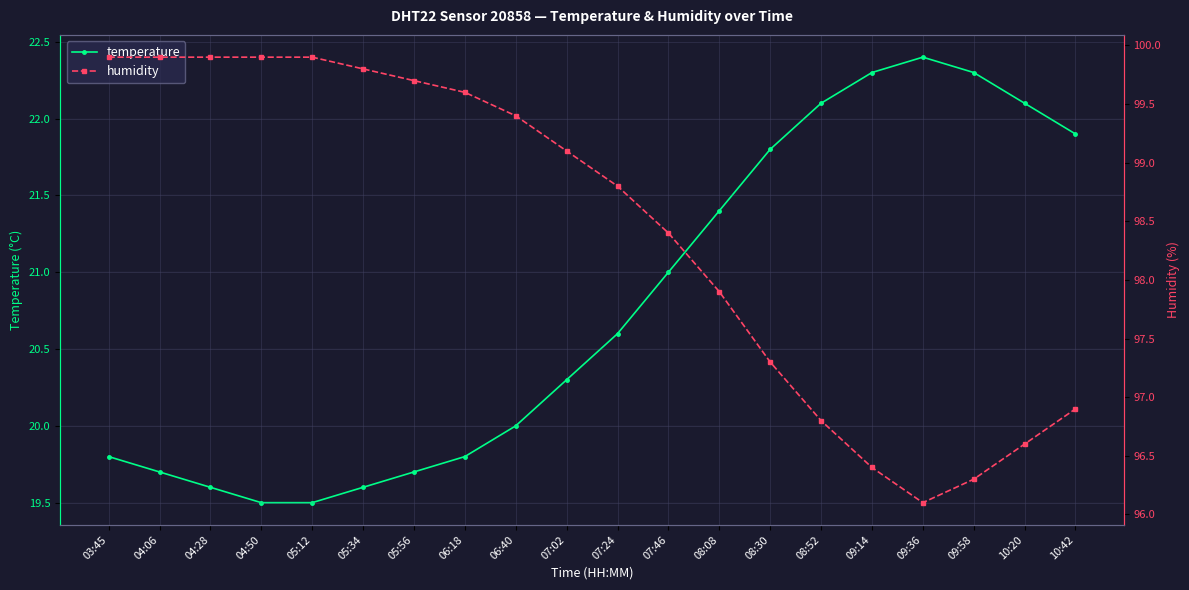

Reading left to right, what are all the values shown in this chart?

temperature: 03:45=19.8	04:06=19.7	04:28=19.6	04:50=19.5	05:12=19.5	05:34=19.6	05:56=19.7	06:18=19.8	06:40=20.0	07:02=20.3	07:24=20.6	07:46=21.0	08:08=21.4	08:30=21.8	08:52=22.1	09:14=22.3	09:36=22.4	09:58=22.3	10:20=22.1	10:42=21.9
humidity: 03:45=99.9	04:06=99.9	04:28=99.9	04:50=99.9	05:12=99.9	05:34=99.8	05:56=99.7	06:18=99.6	06:40=99.4	07:02=99.1	07:24=98.8	07:46=98.4	08:08=97.9	08:30=97.3	08:52=96.8	09:14=96.4	09:36=96.1	09:58=96.3	10:20=96.6	10:42=96.9